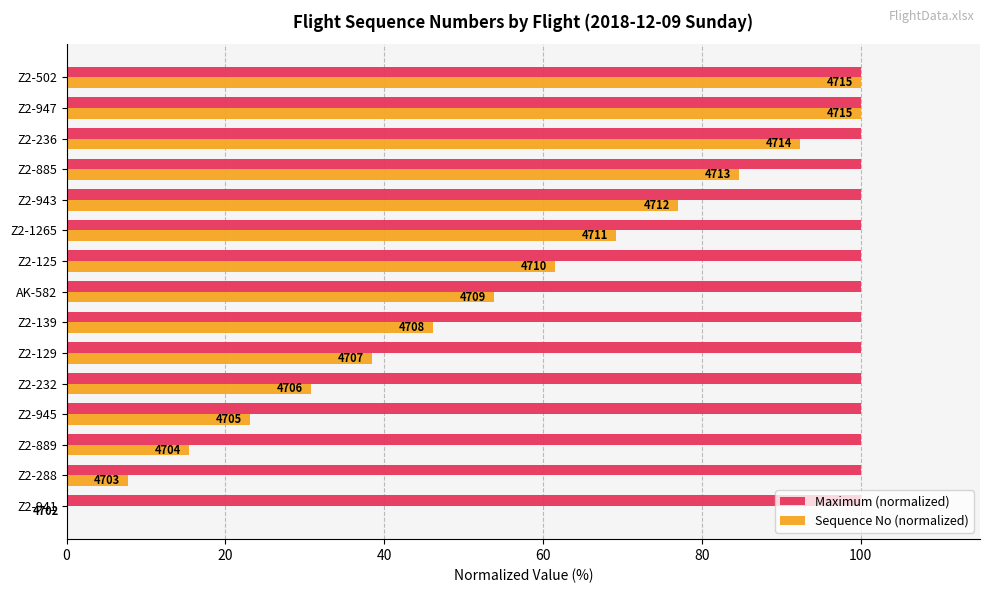

What are all the series names shown in the legend?

Maximum (normalized), Sequence No (normalized)